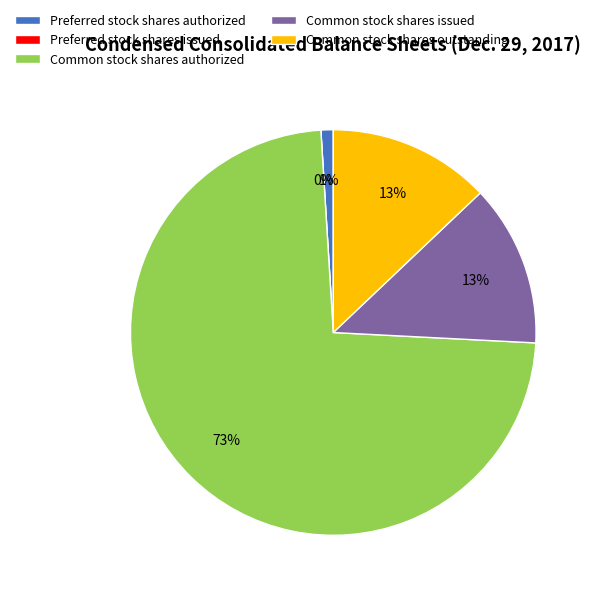

The Preferred stock shares authorized slice represents 9% of the pie. True or false?

False